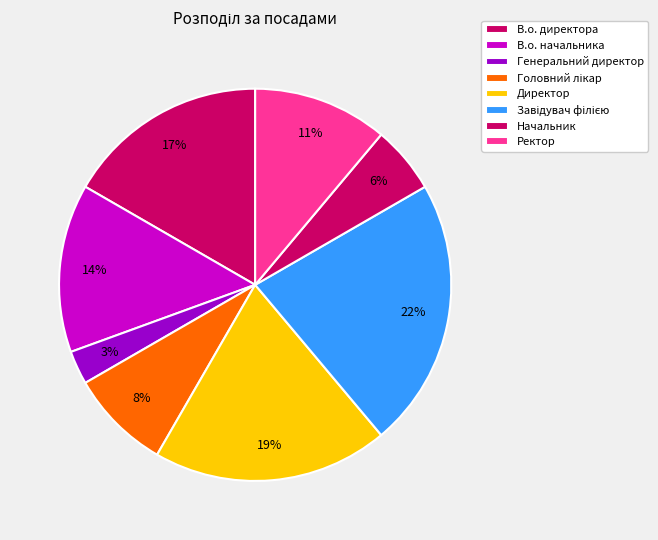

The В.о. начальника slice represents 14% of the pie. True or false?

True